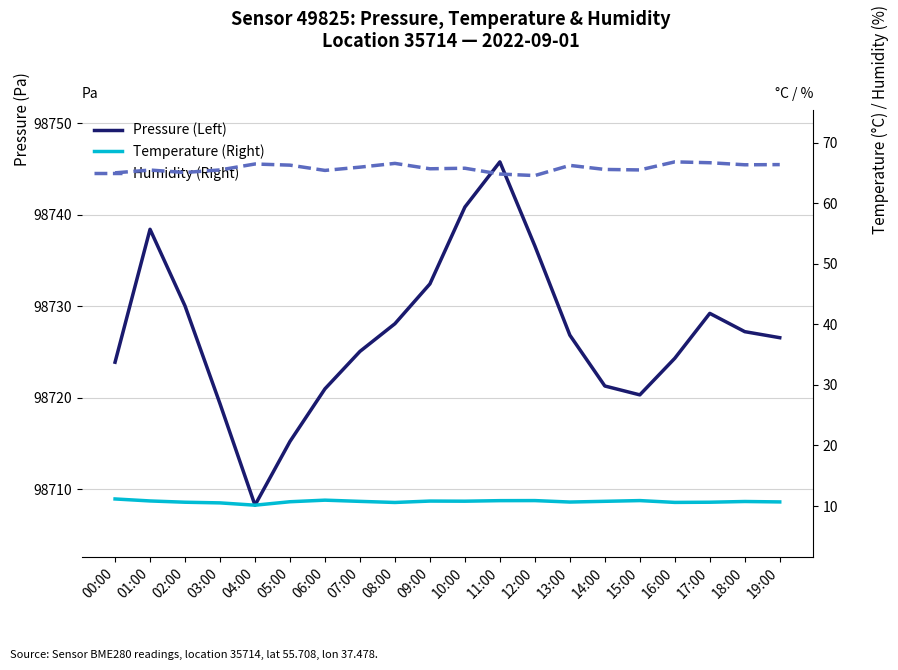

True or false: Humidity (Right) has more than 2 points higher than both neighbors.

True